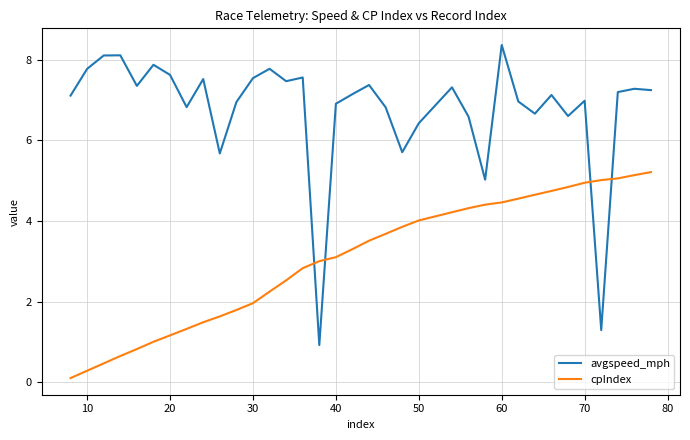

What is the difference between the maximum and minimum values in the avgspeed_mph series?

7.4